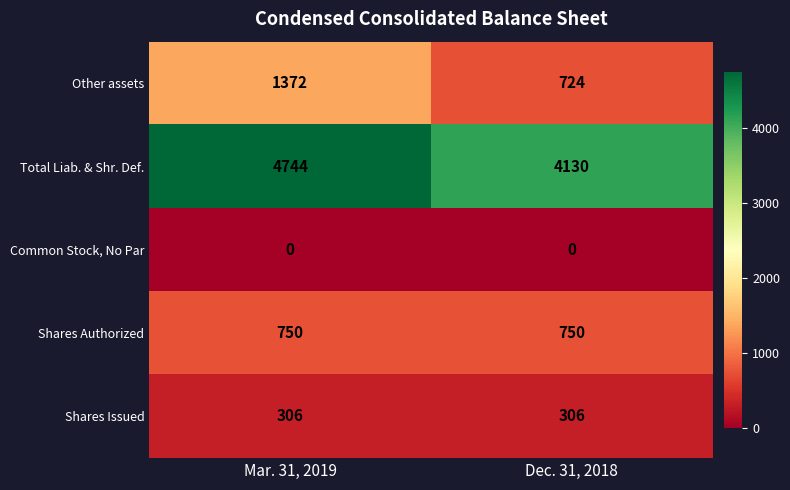

Which series changed the most between Mar. 31, 2019 and Dec. 31, 2018?

Other assets